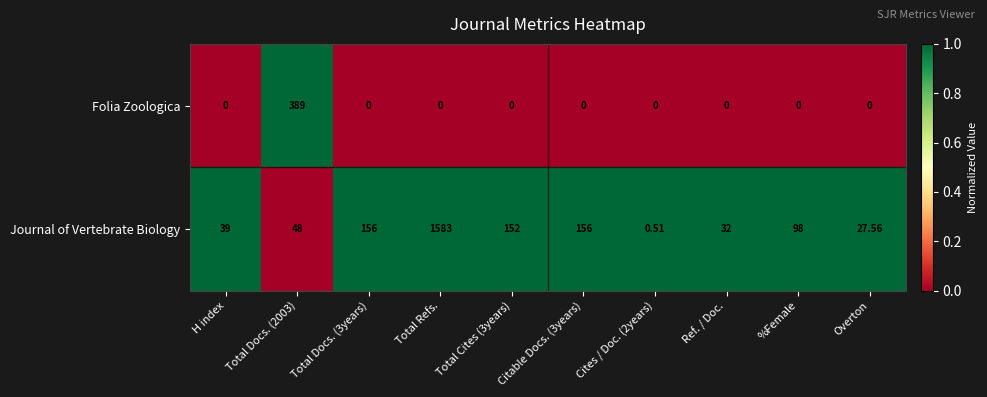

Rank the series at Total Docs. (2003) from highest to lowest value.

Folia Zoologica, Journal of Vertebrate Biology